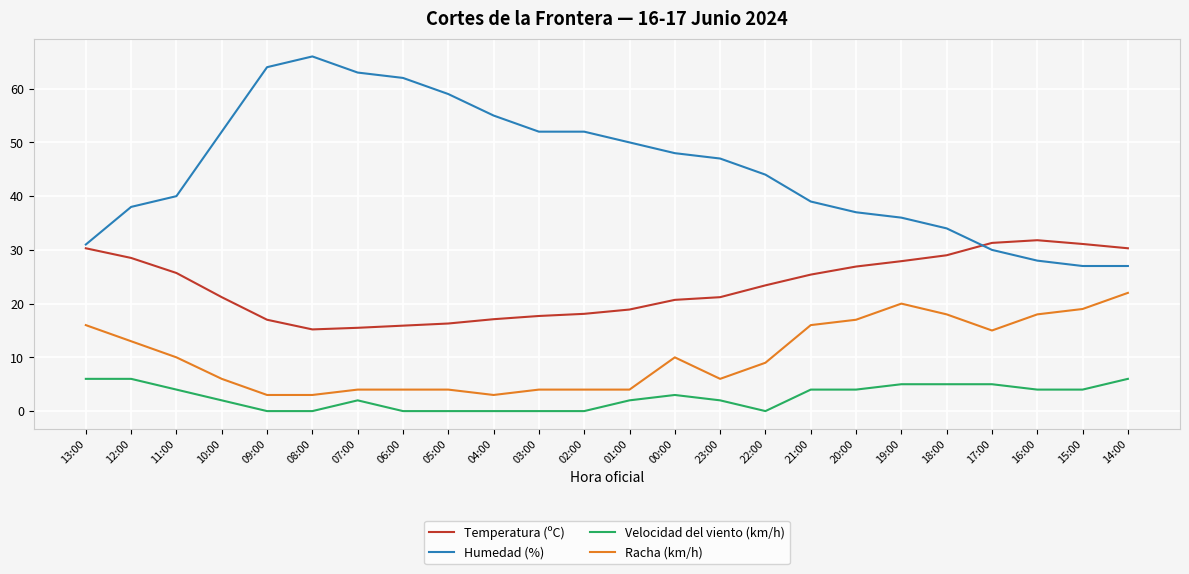

In Temperatura (ºC), how many points are lower than both neighbors (excluding endpoints)?

1